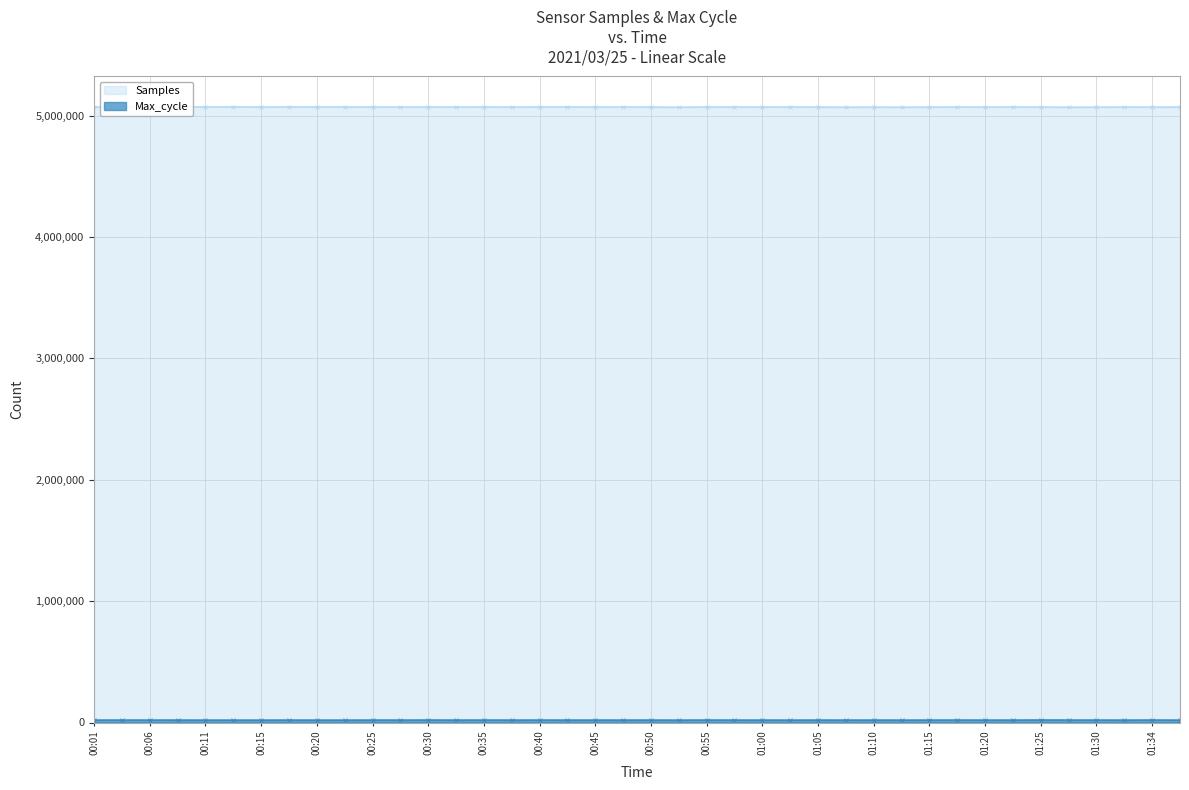

True or false: Samples and Max_cycle cross at least once.

False